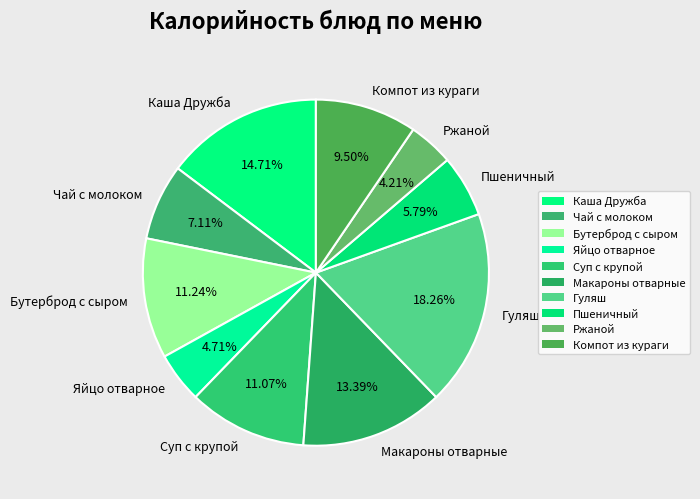

What is the ratio of the value at Ржаной to the value at Компот из кураги?

0.4